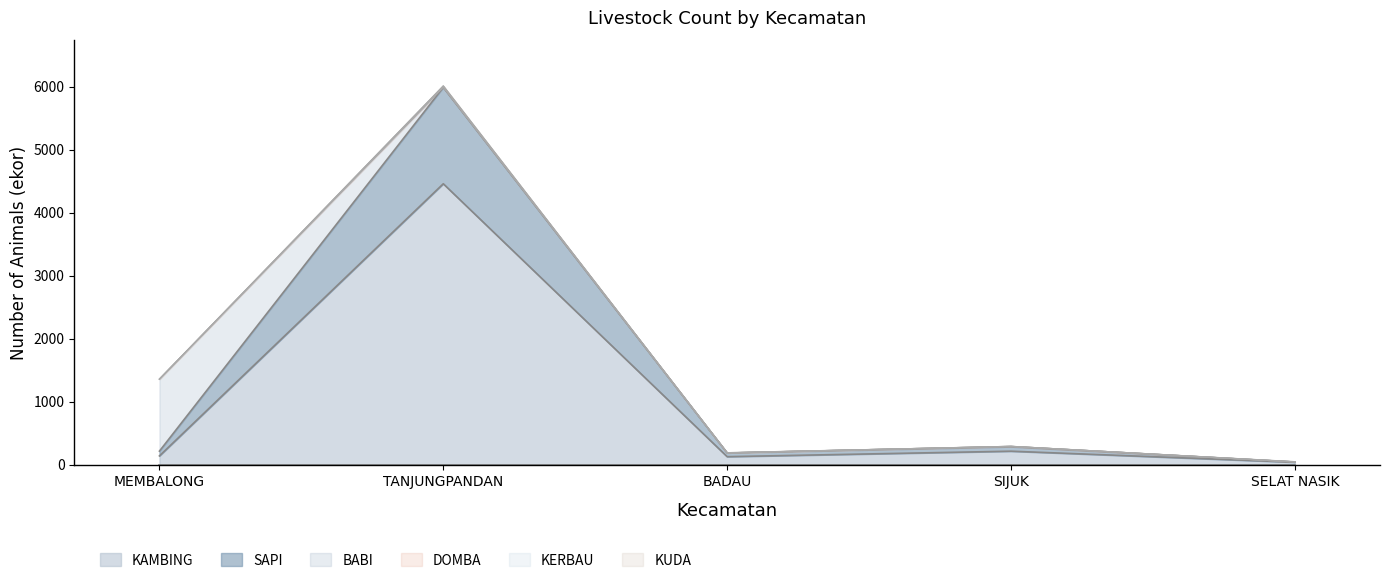

What is the difference between the second highest and second lowest values in the SAPI series?

16